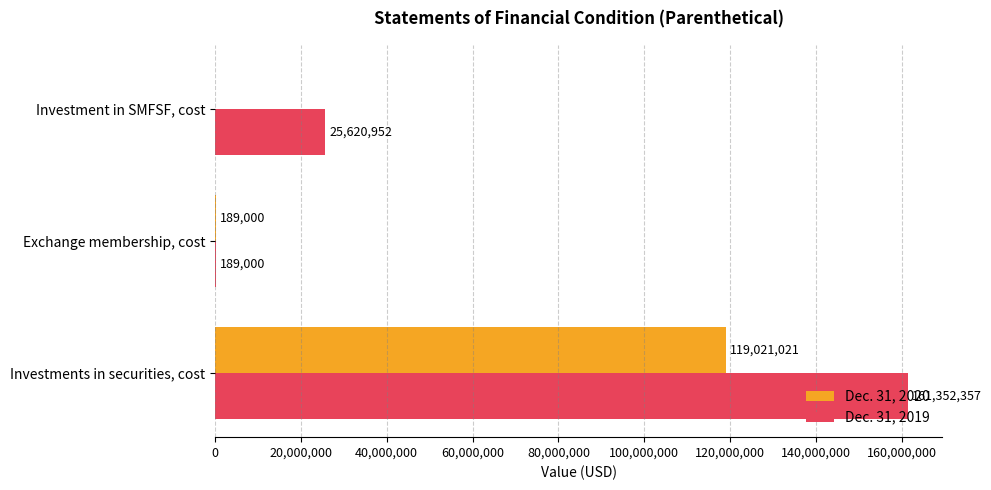

What is the sum of the Dec. 31, 2019 values at Investments in securities, cost and Investment in SMFSF, cost?

186973309